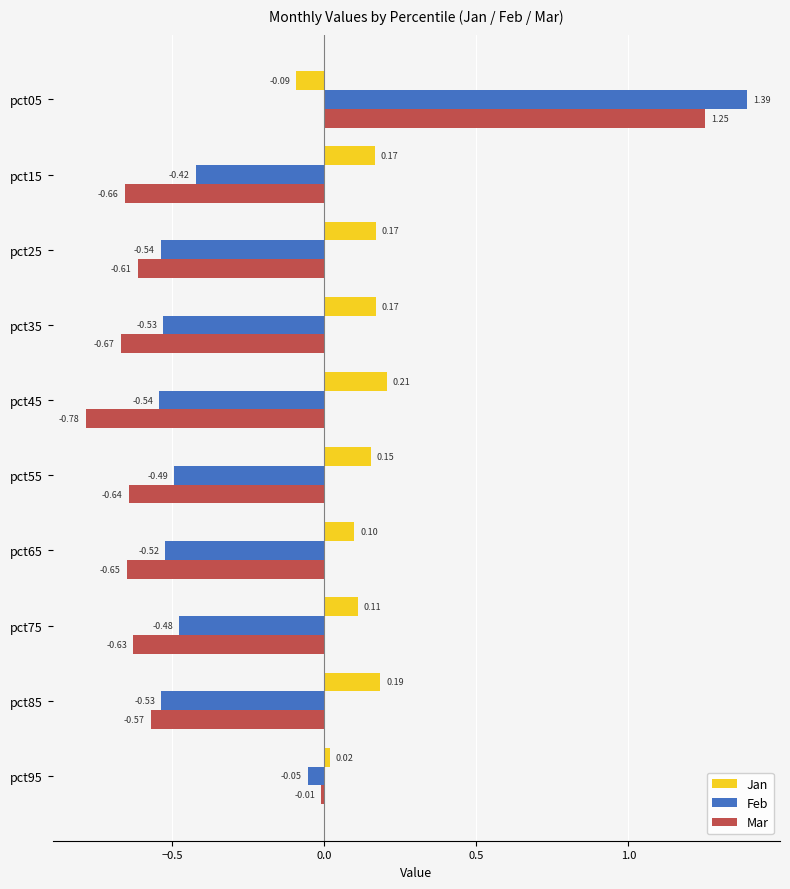

What is the difference between the highest and lowest values at pct55?

0.8